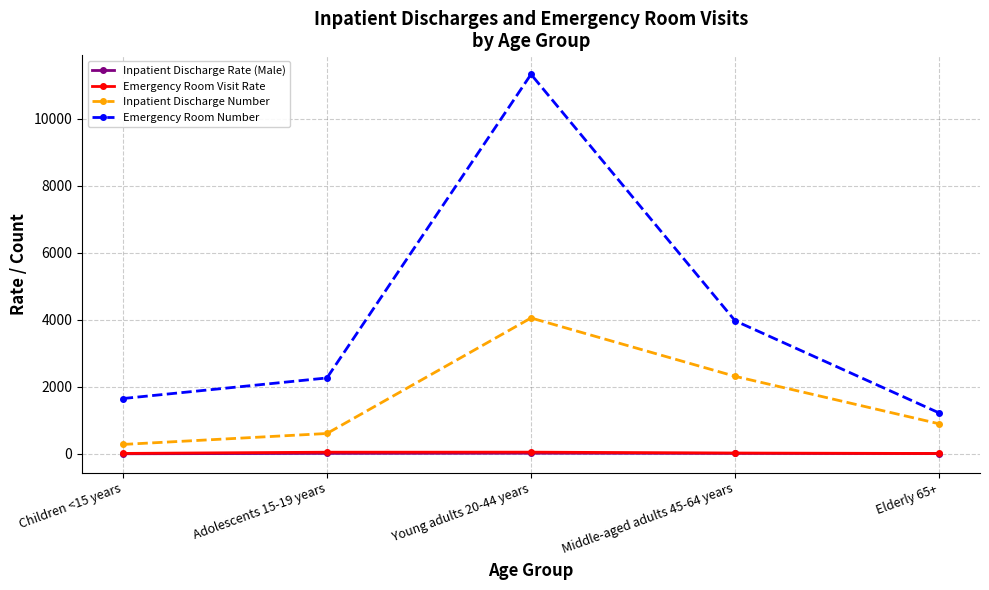

True or false: Emergency Room Number has more than 0 points higher than both neighbors.

True